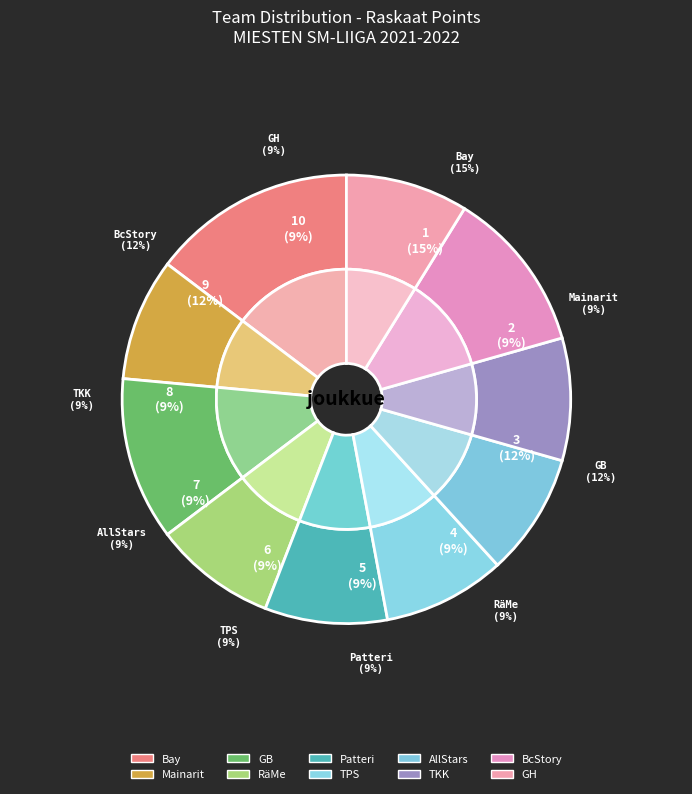

To the nearest percent, what percentage of the pie is Patteri?

9%